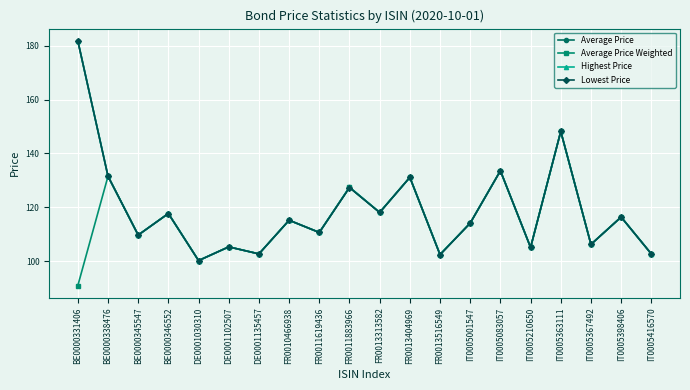

Between FR0011883966 and IT0005416570, which series saw the biggest shift?

Highest Price